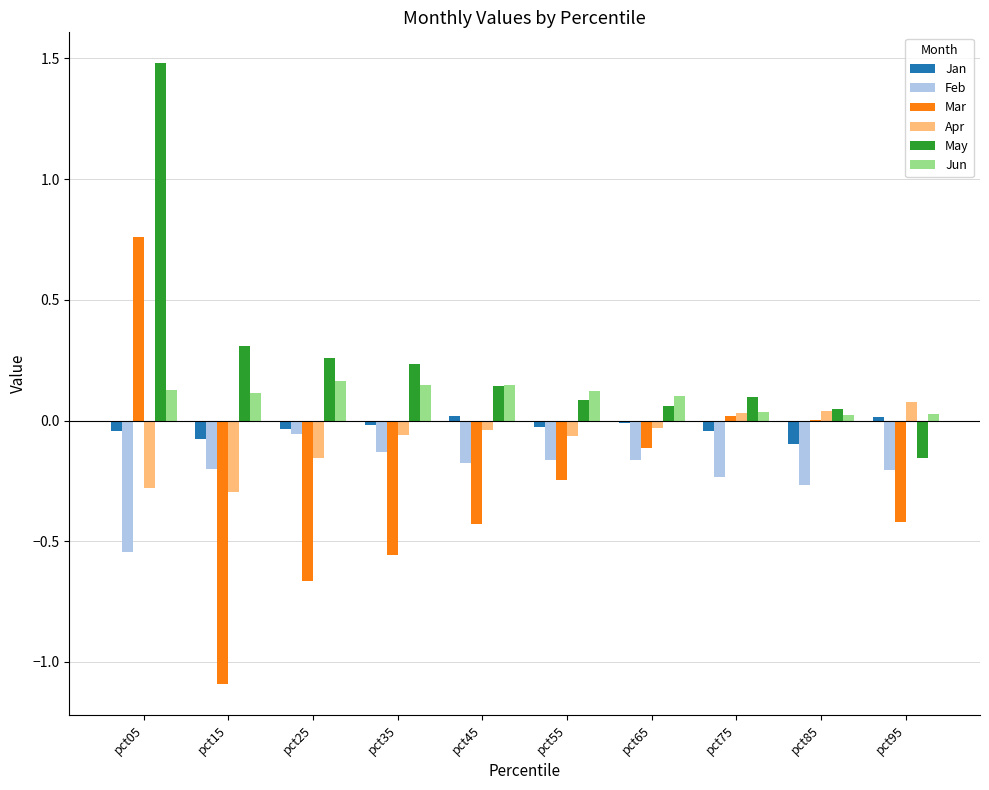

Between pct25 and pct55, which series saw the biggest shift?

Mar